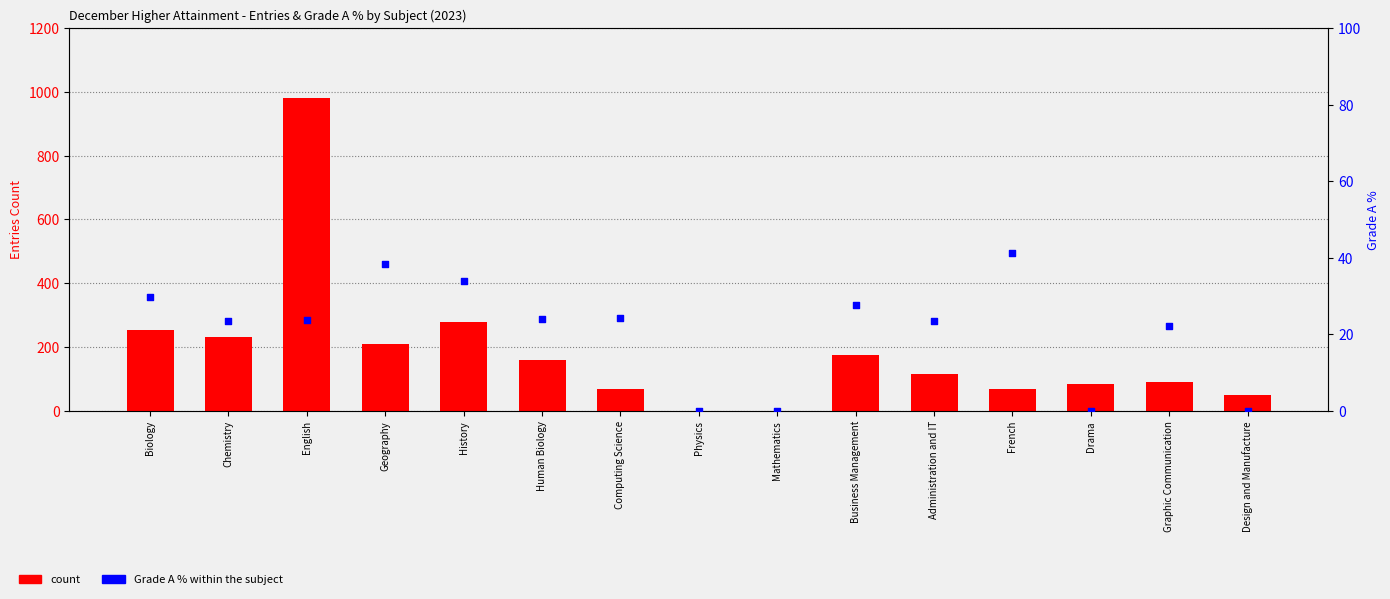

Which series reaches the maximum Y coordinate?

count